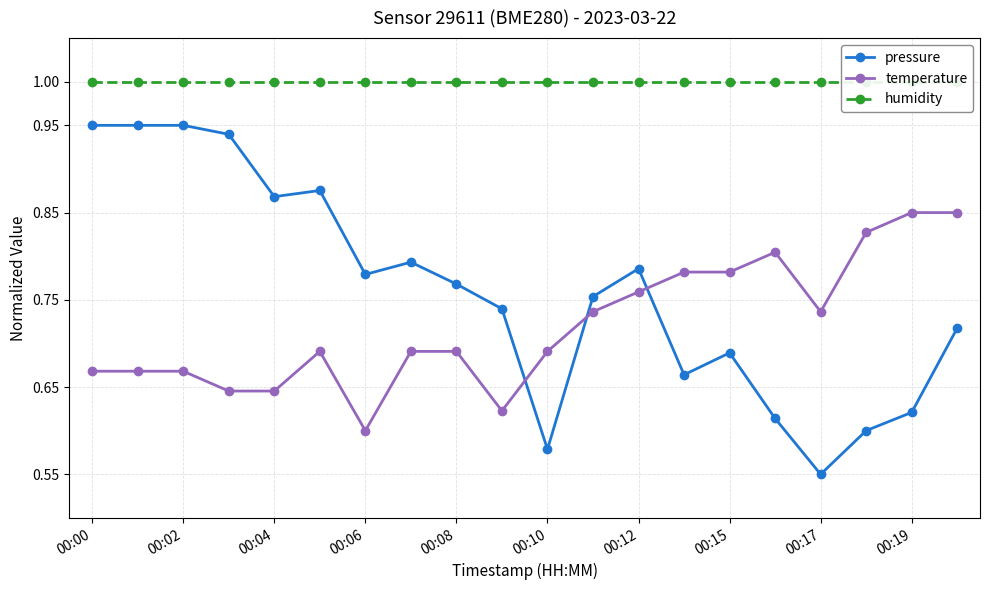

What are all the series names shown in the legend?

pressure, temperature, humidity